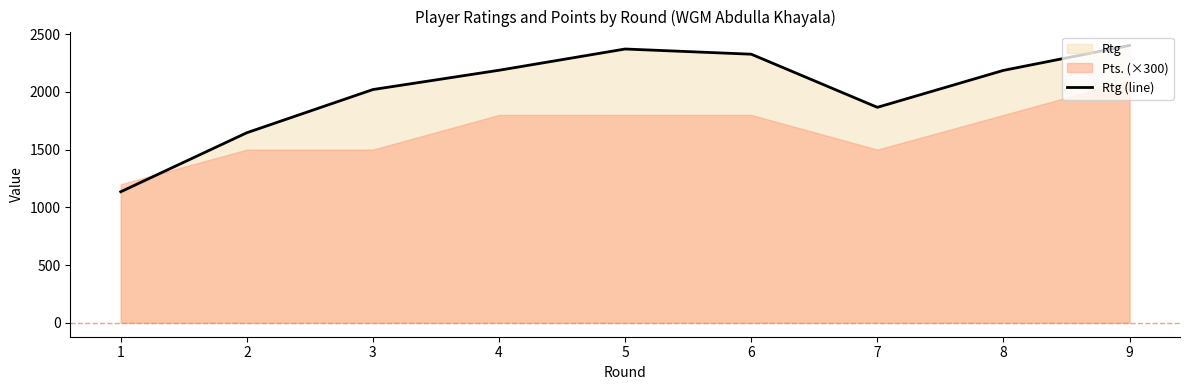

Is it true that the value at 4 is 2187?

True